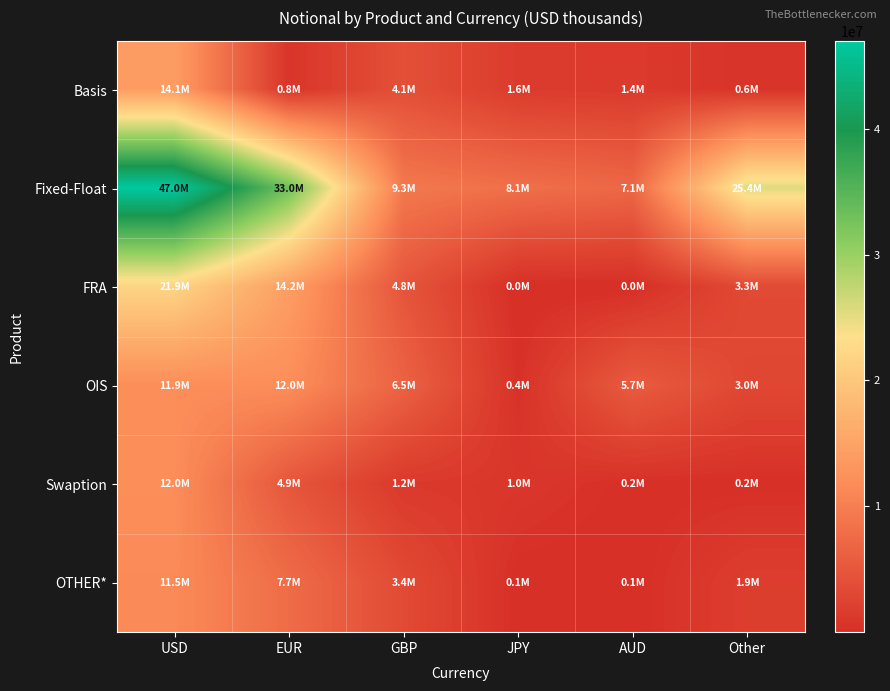

Reading left to right, transcribe all the data shown in this chart.

Basis: USD=14105724	EUR=757259	GBP=4104373	JPY=1568422	AUD=1389462	Other=575510
Fixed-Float: USD=46974409	EUR=33023557	GBP=9252422	JPY=8093911	AUD=7066251	Other=25438840
FRA: USD=21901403	EUR=14237477	GBP=4774428	JPY=11239	AUD=731	Other=3343081
OIS: USD=11933972	EUR=11976586	GBP=6469891	JPY=370316	AUD=5657760	Other=3022450
Swaption: USD=11980566	EUR=4899555	GBP=1235991	JPY=987251	AUD=208901	Other=185206
OTHER*: USD=11517702	EUR=7689452	GBP=3420661	JPY=127027	AUD=51072	Other=1866644